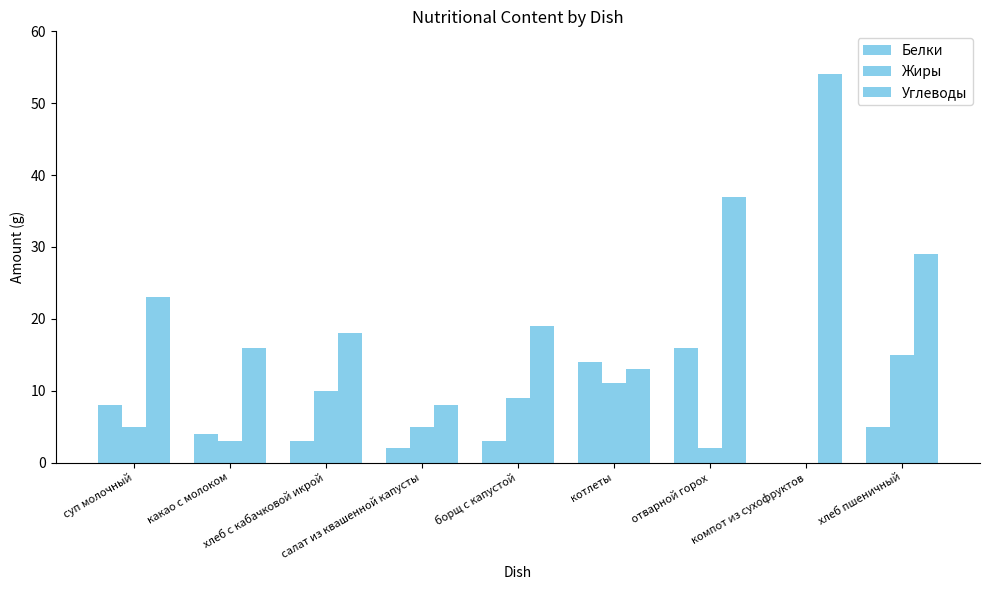

What is the average value of the Жиры series?

7